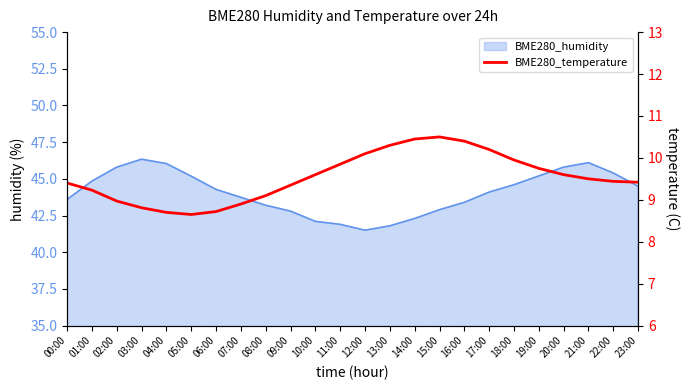

Between 18:00 and 00:00, which is larger?

18:00